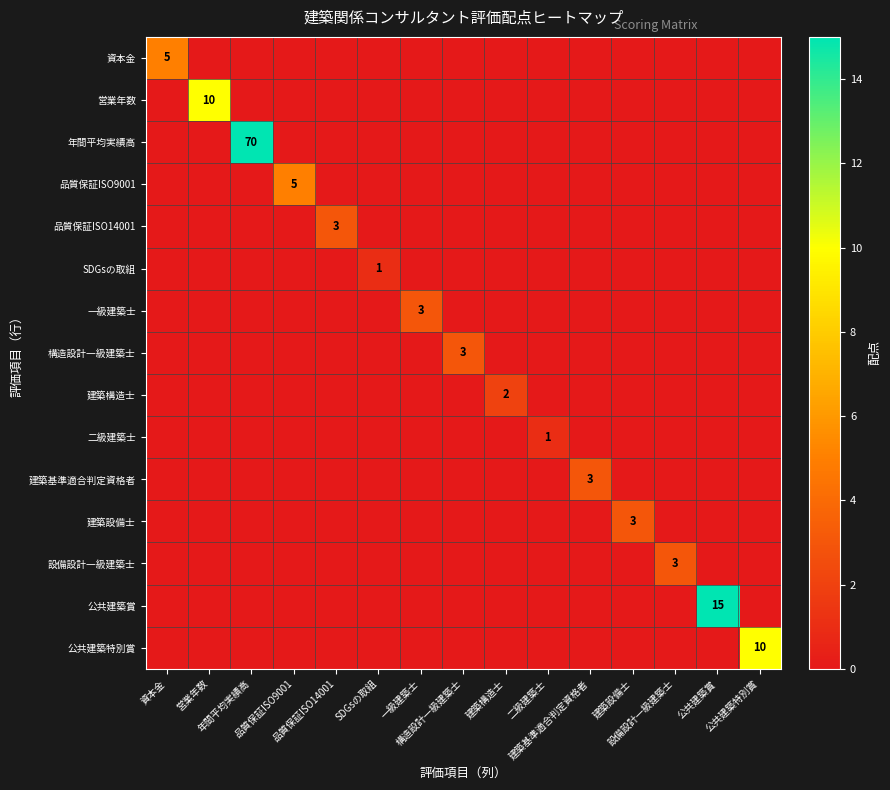

What is the sum of all 一級建築士 values?

3